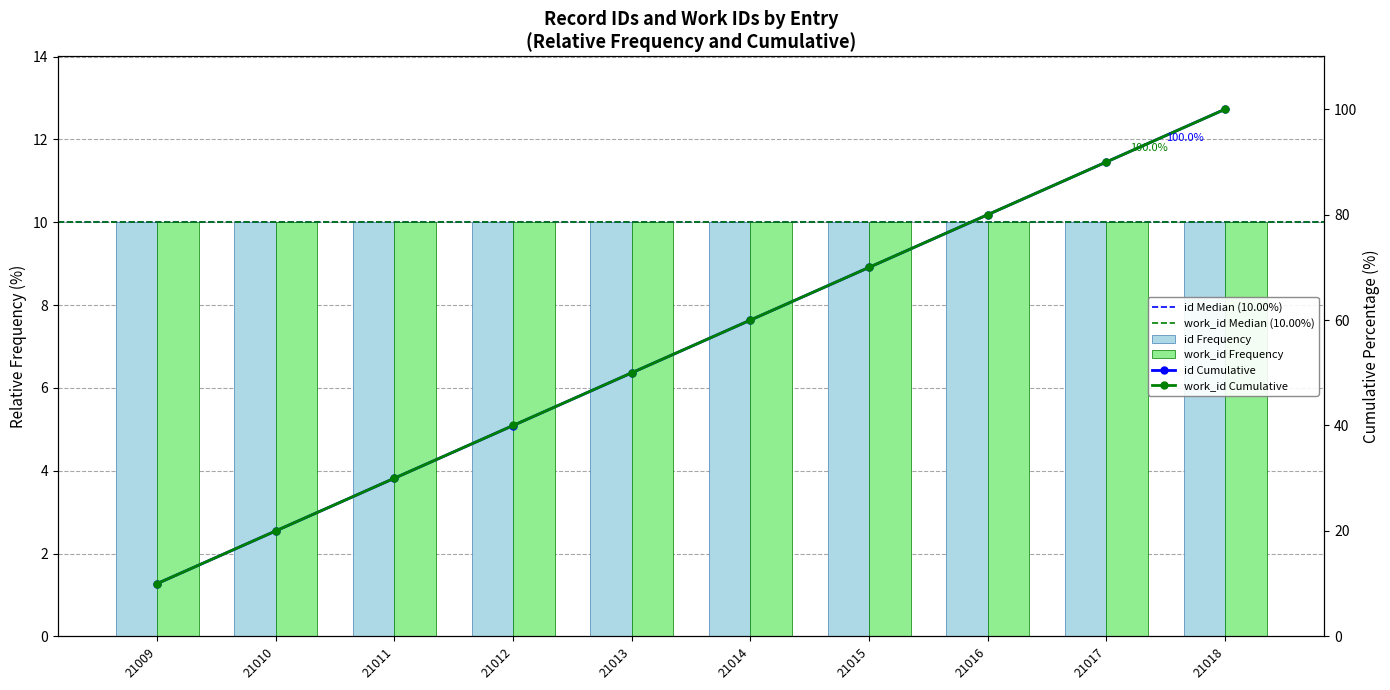

Reading left to right, what are all the values shown in this chart?

21009=10.0	21010=10.0	21011=10.0	21012=10.0	21013=10.0	21014=10.0	21015=10.0	21016=10.0	21017=10.0	21018=10.0